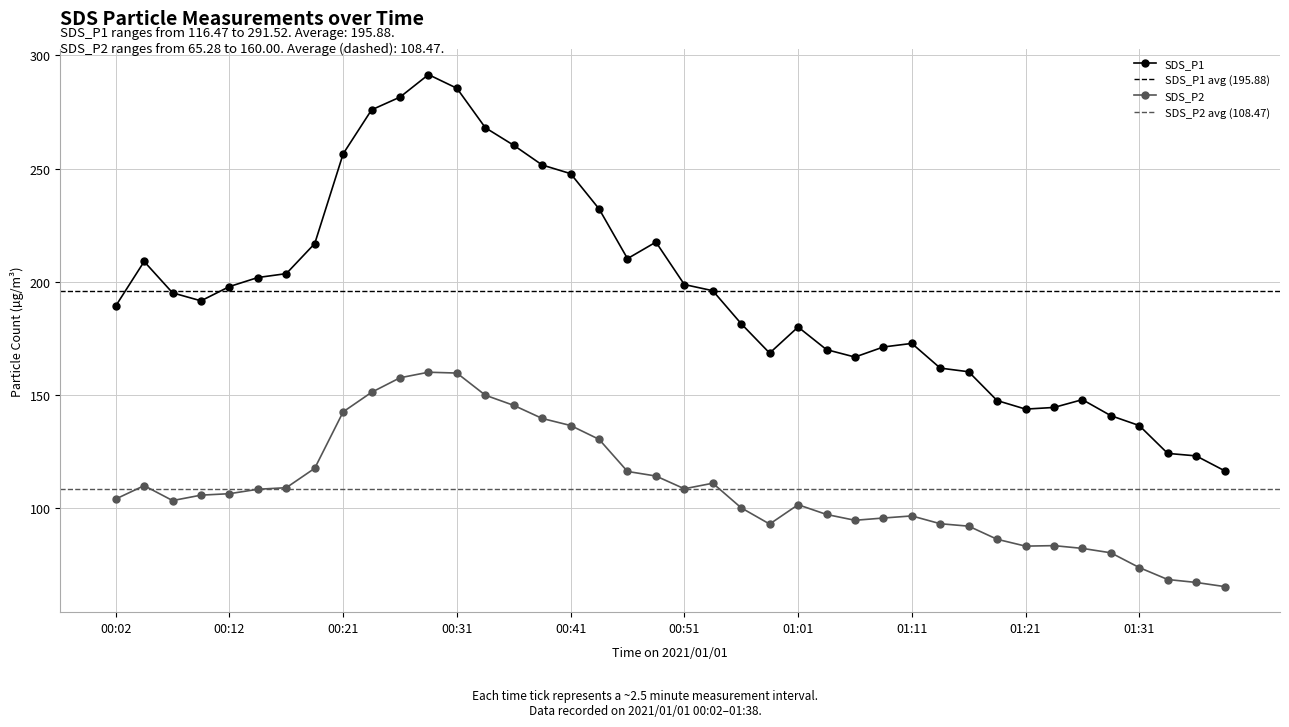

Rank the series by their maximum value, from lowest to highest.

SDS_P2, SDS_P1